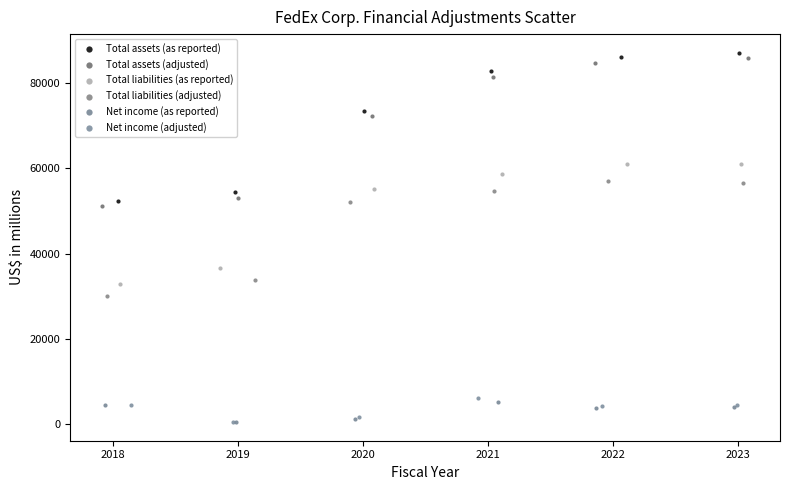

Which series has the largest Y range (max minus min)?

Total assets (adjusted)